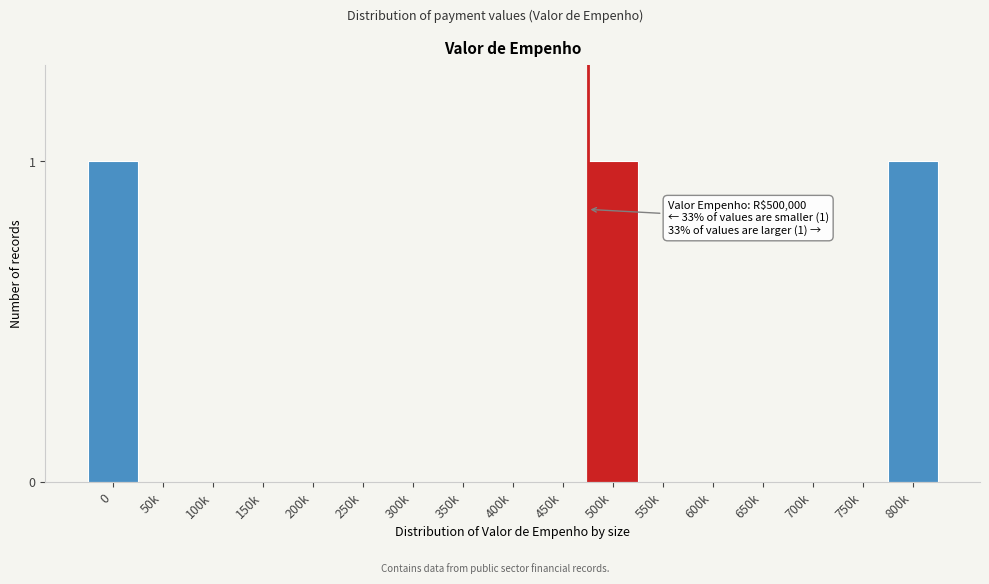

Reading left to right, list all the values displayed in this chart.

0=1	50k=0	100k=0	150k=0	200k=0	250k=0	300k=0	350k=0	400k=0	450k=0	500k=1	550k=0	600k=0	650k=0	700k=0	750k=0	800k=1